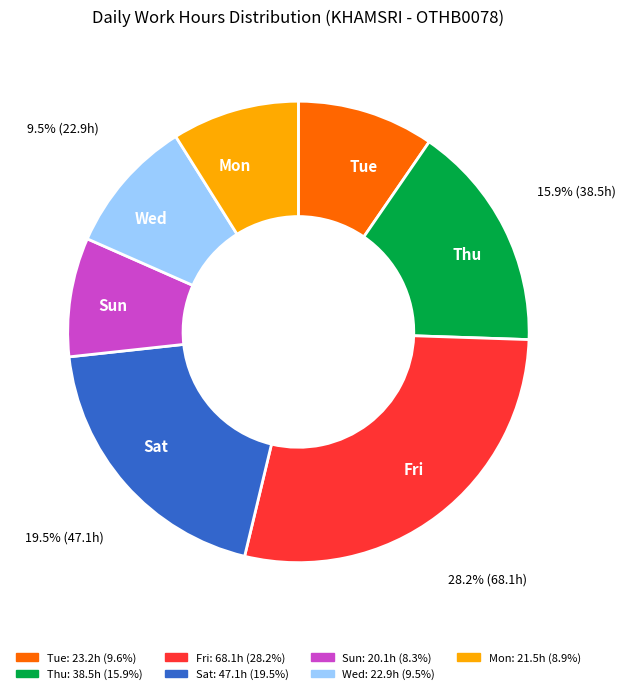

Which slice is the largest?

Fri